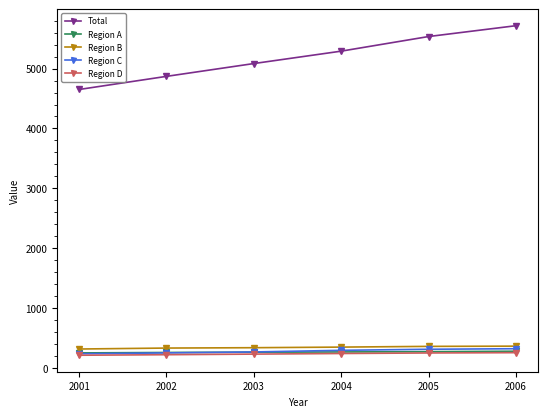

True or false: Total and Region B intersect in this chart.

False